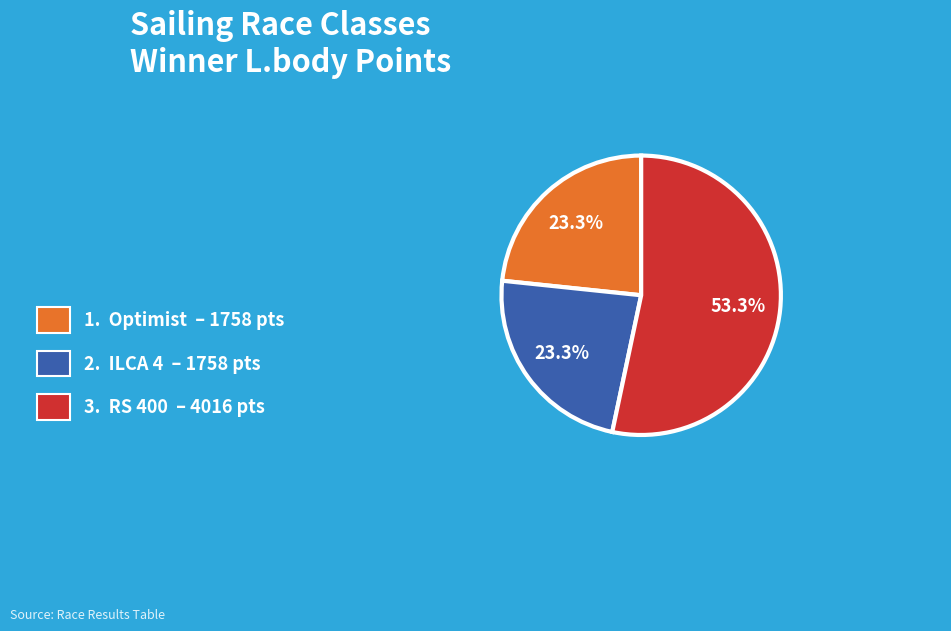

To the nearest percent, what is the average slice percentage?

33%